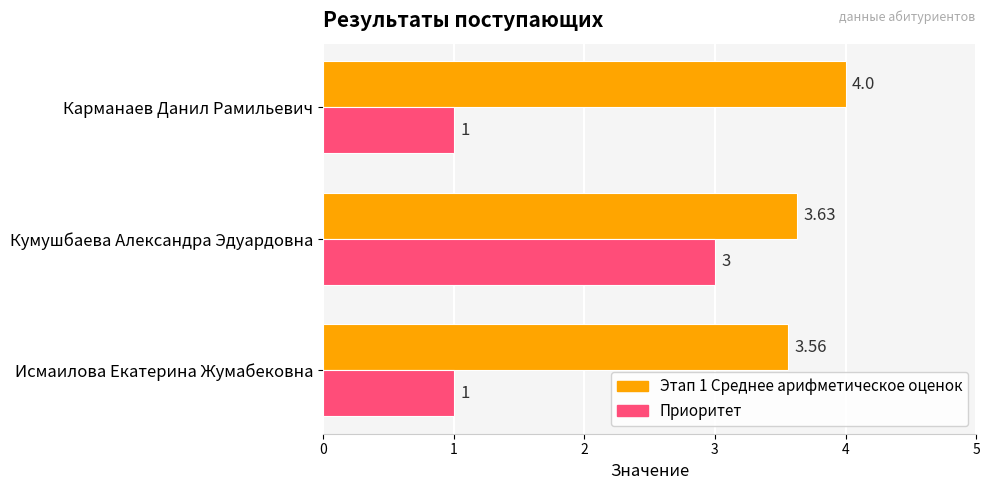

Which series changed the most between Карманаев Данил Рамильевич and Кумушбаева Александра Эдуардовна?

Приоритет